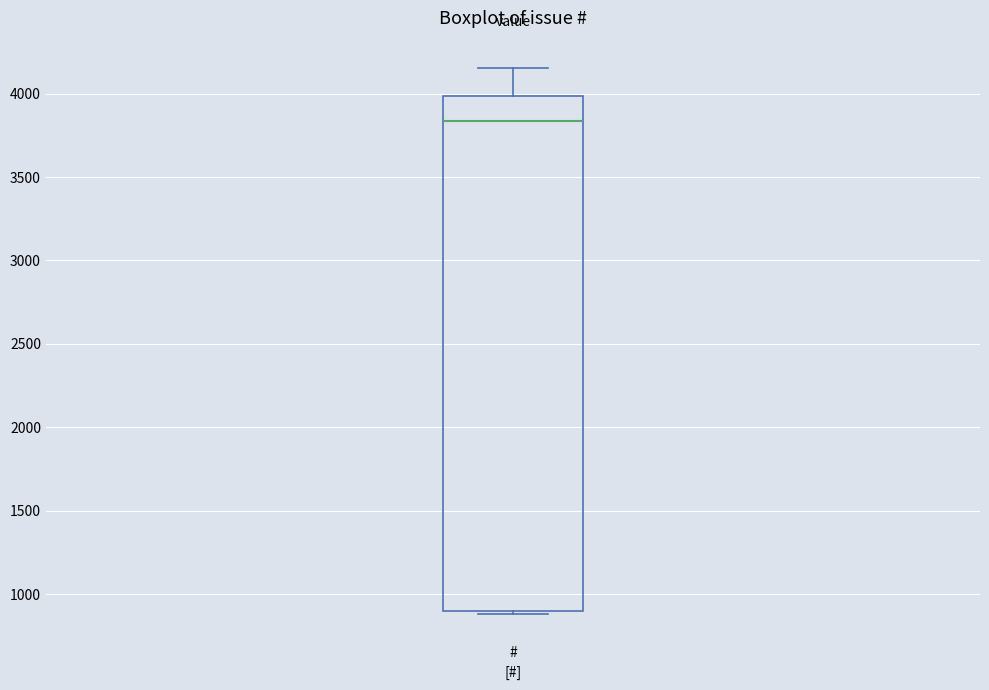

Read this box plot against the y-axis: the position of the median line, the range covered by the box, and the ends of both whiskers. The values are not printed on the chart, so give them approximately, as read against the axis.

median 3850, box 900 to 4000, whiskers 900 (just below the box's lower edge) to 4150